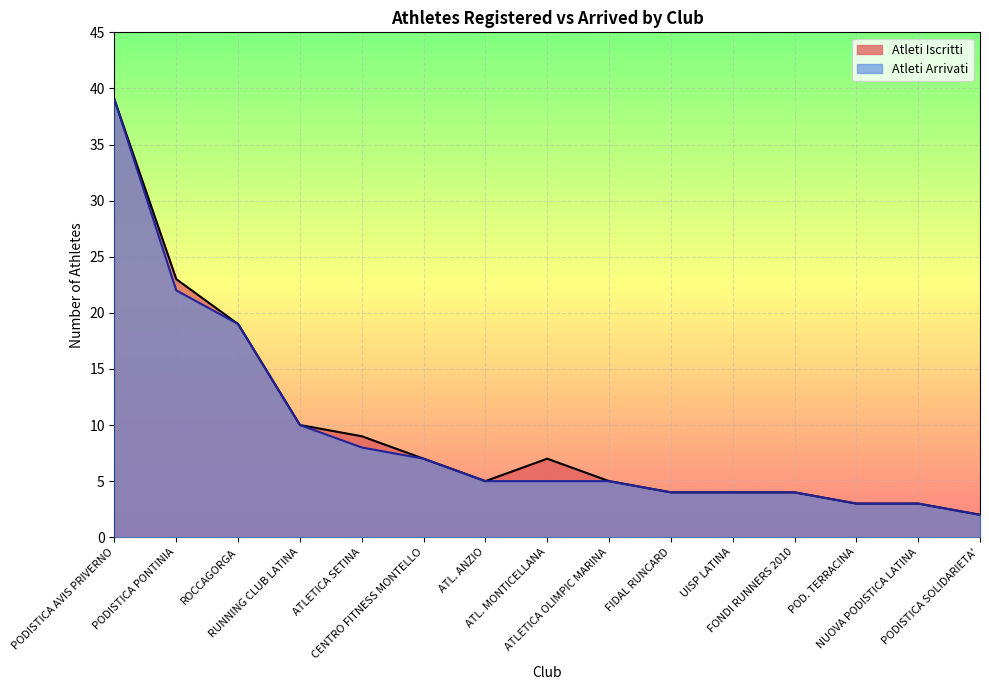

What is the minimum value shown in the chart?

2